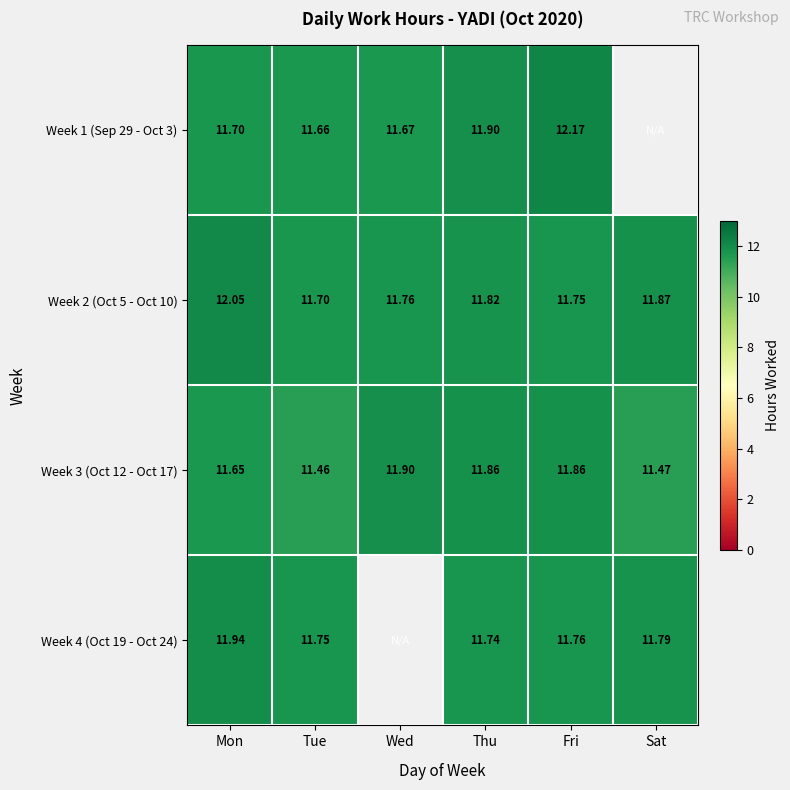

Which category has the lowest value in the Week 2 (Oct 5 - Oct 10) series?

Tue